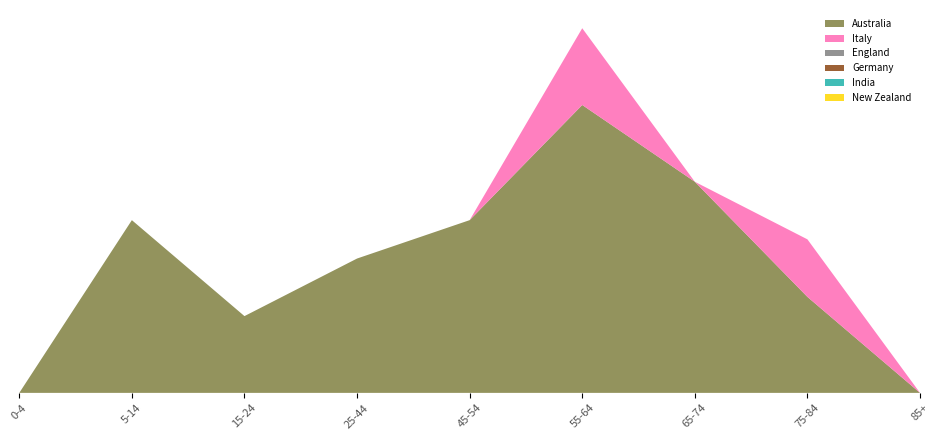

Reading right to left, transcribe all the data shown in this chart.

Australia: 0	5	11	15	9	7	4	9	0
Italy: 0	3	0	4	0	0	0	0	0
England: 0	0	0	0	0	0	0	0	0
Germany: 0	0	0	0	0	0	0	0	0
India: 0	0	0	0	0	0	0	0	0
New Zealand: 0	0	0	0	0	0	0	0	0